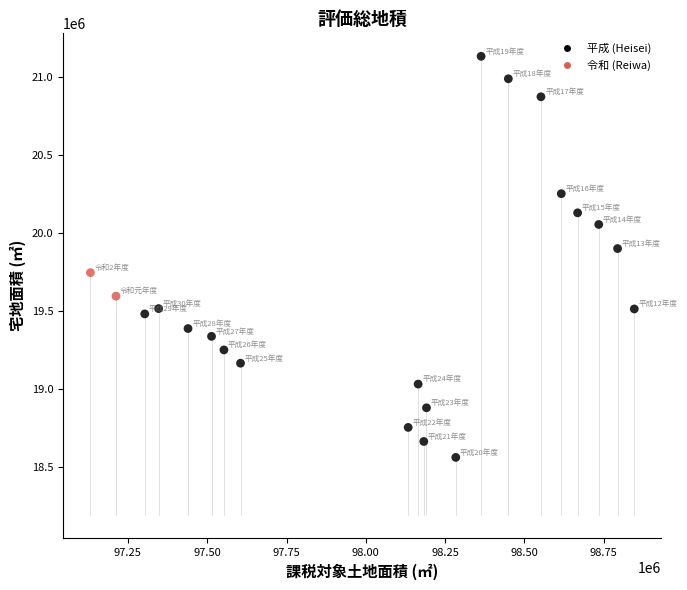

What is the range of Y values (max minus min)?

2566570